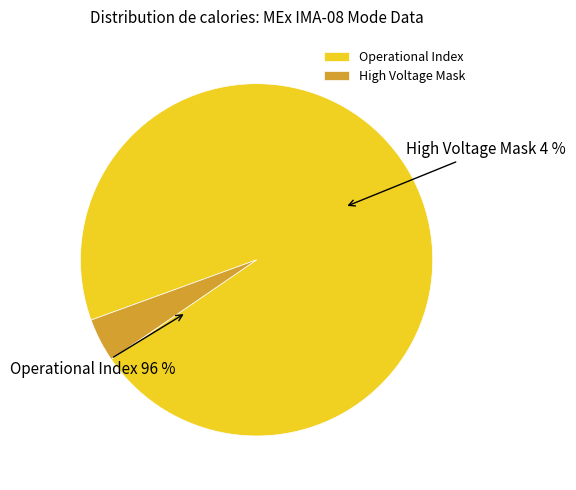

Does Operational Index represent more than half of the total?

Yes